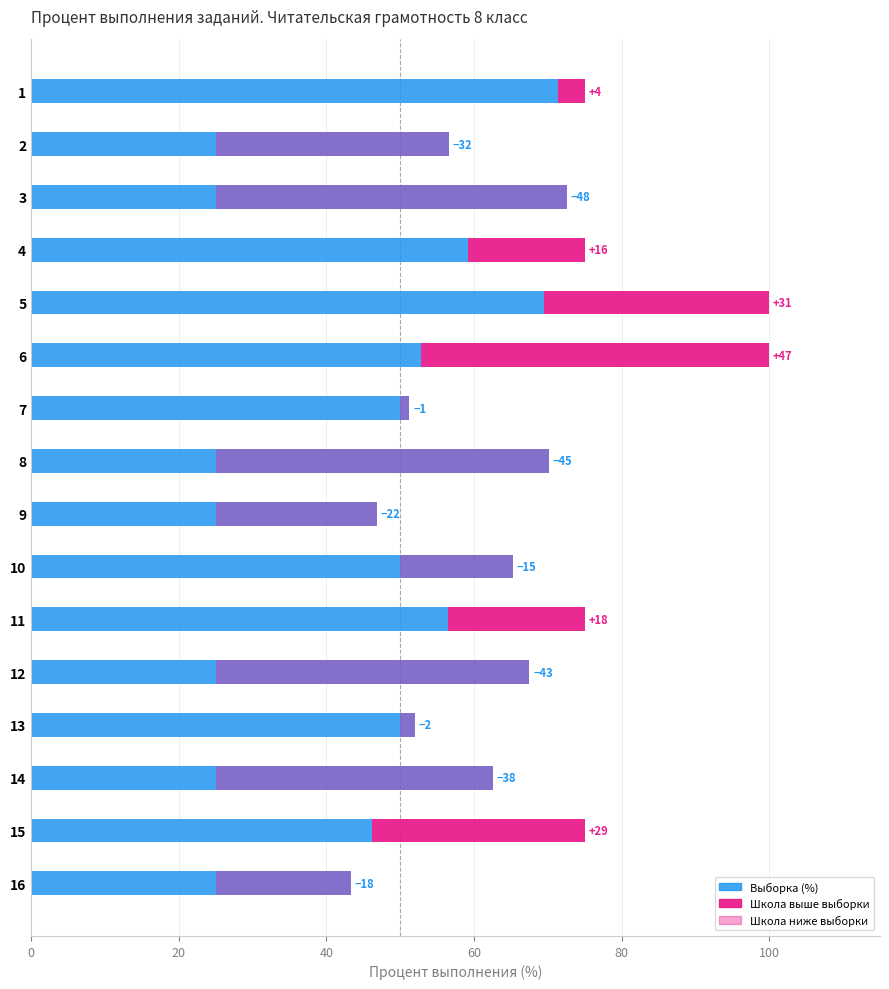

Reading right to left, transcribe all the data shown in this chart.

43.3	46.1	62.5	52.0	67.5	56.5	65.2	46.8	70.1	51.2	52.8	69.5	59.2	72.5	56.6	71.4